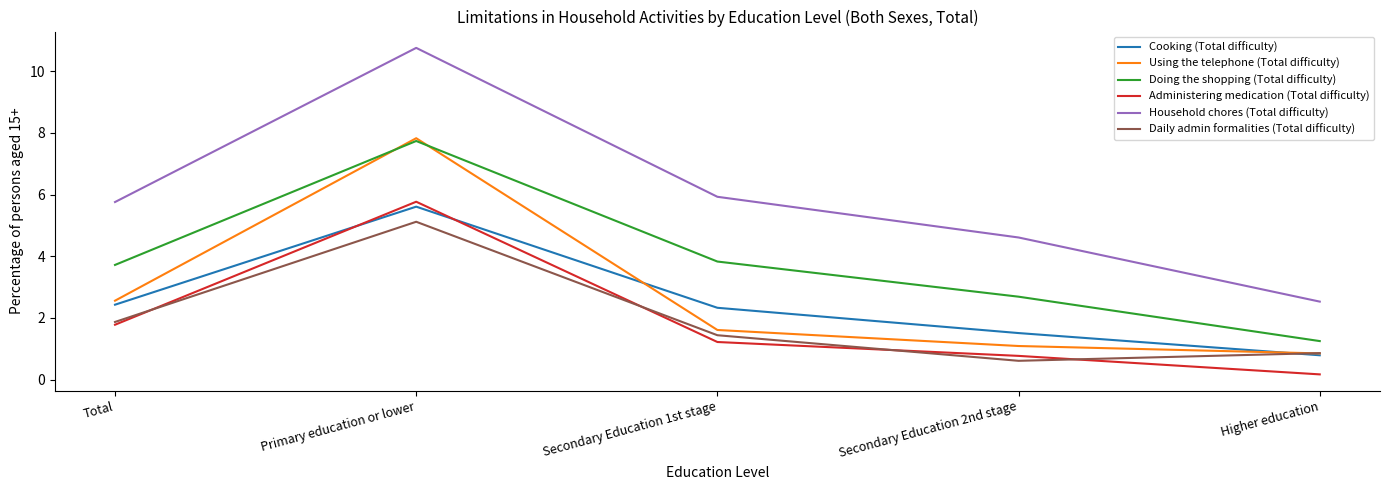

Between Total and Primary education or lower, which series saw the biggest shift?

Using the telephone (Total difficulty)